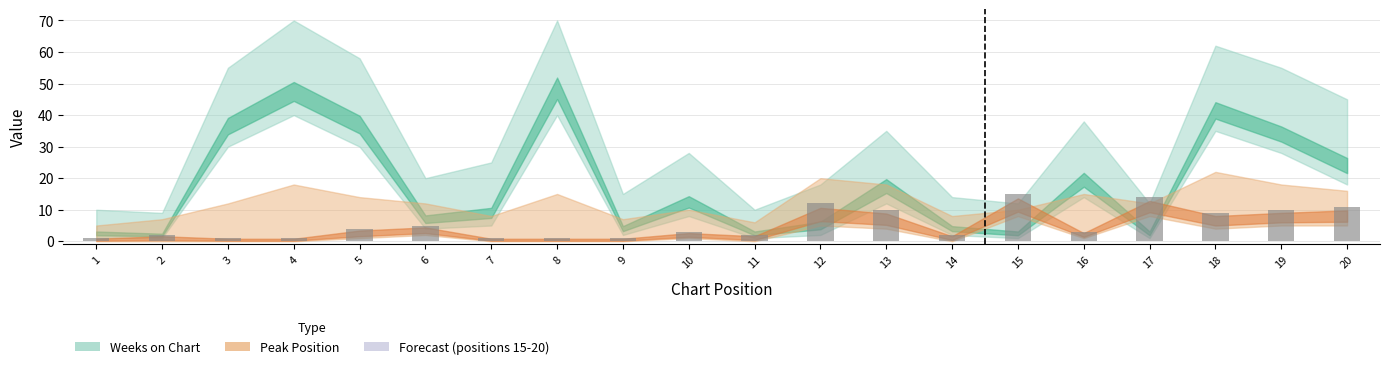

Count the number of data series in this chart.

1